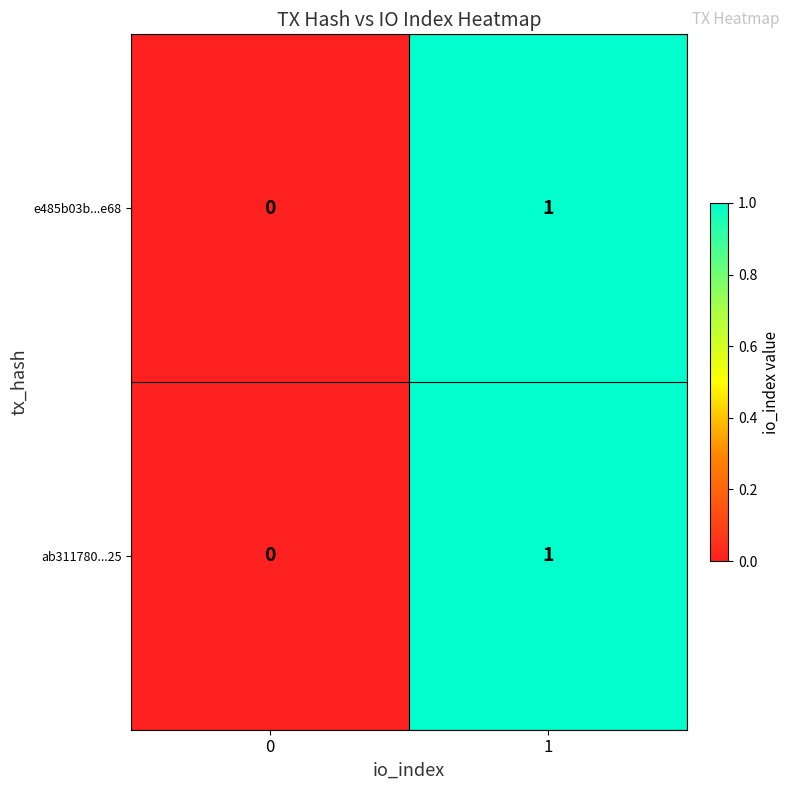

Is the value of e485b03b...e68 at 0 greater than the value of ab311780...25 at 1?

No